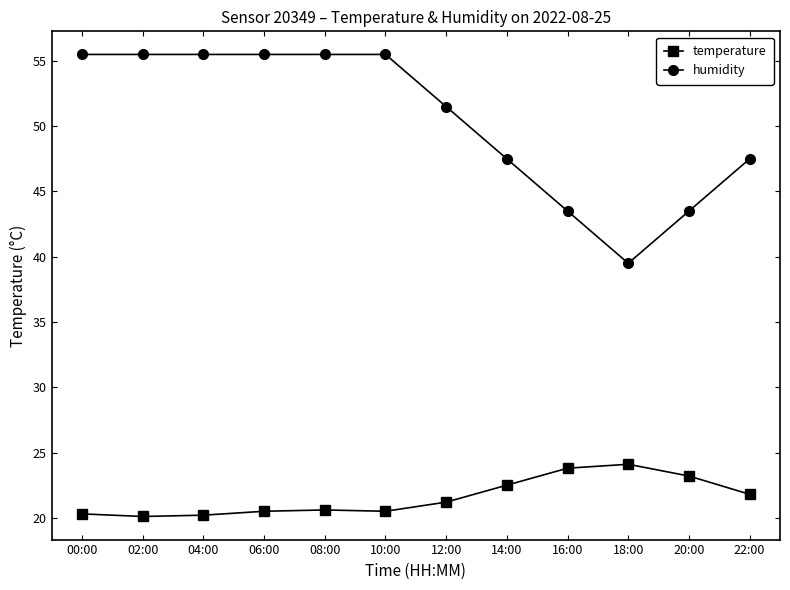

True or false: humidity and temperature intersect in this chart.

False